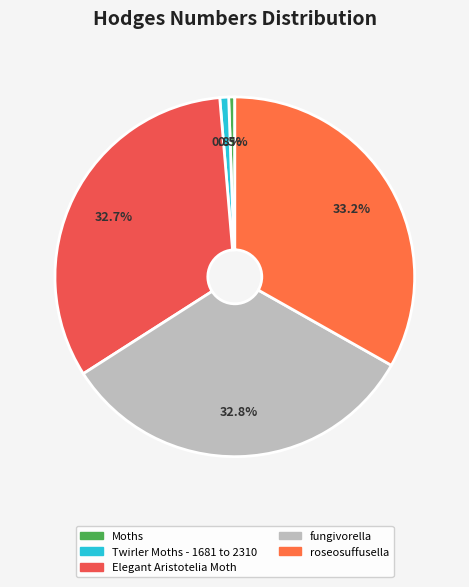

How much of the chart is everything except fungivorella?

67.2%